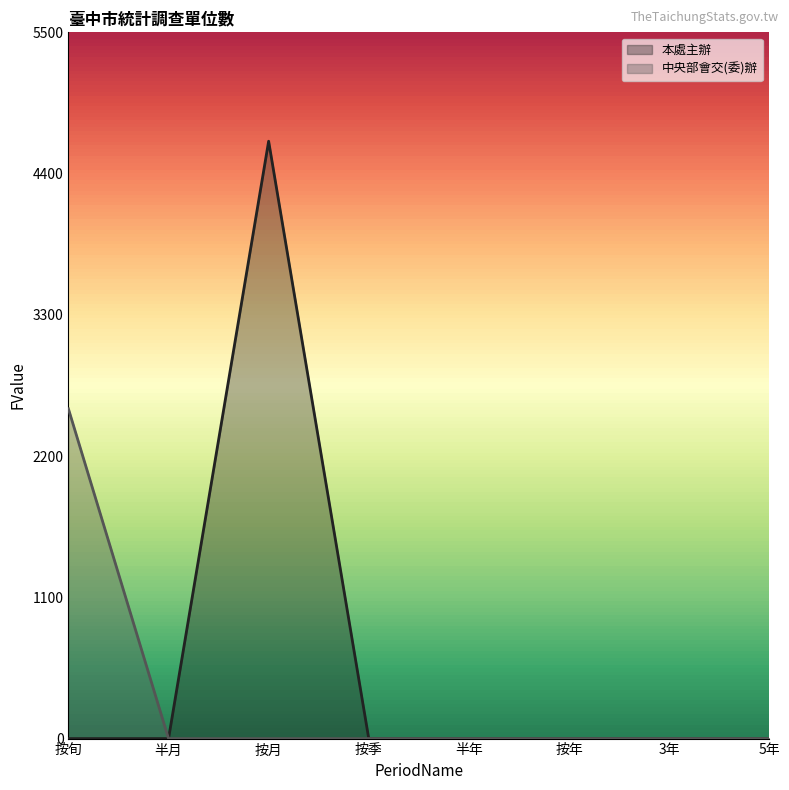

Count the number of categories in the chart.

8